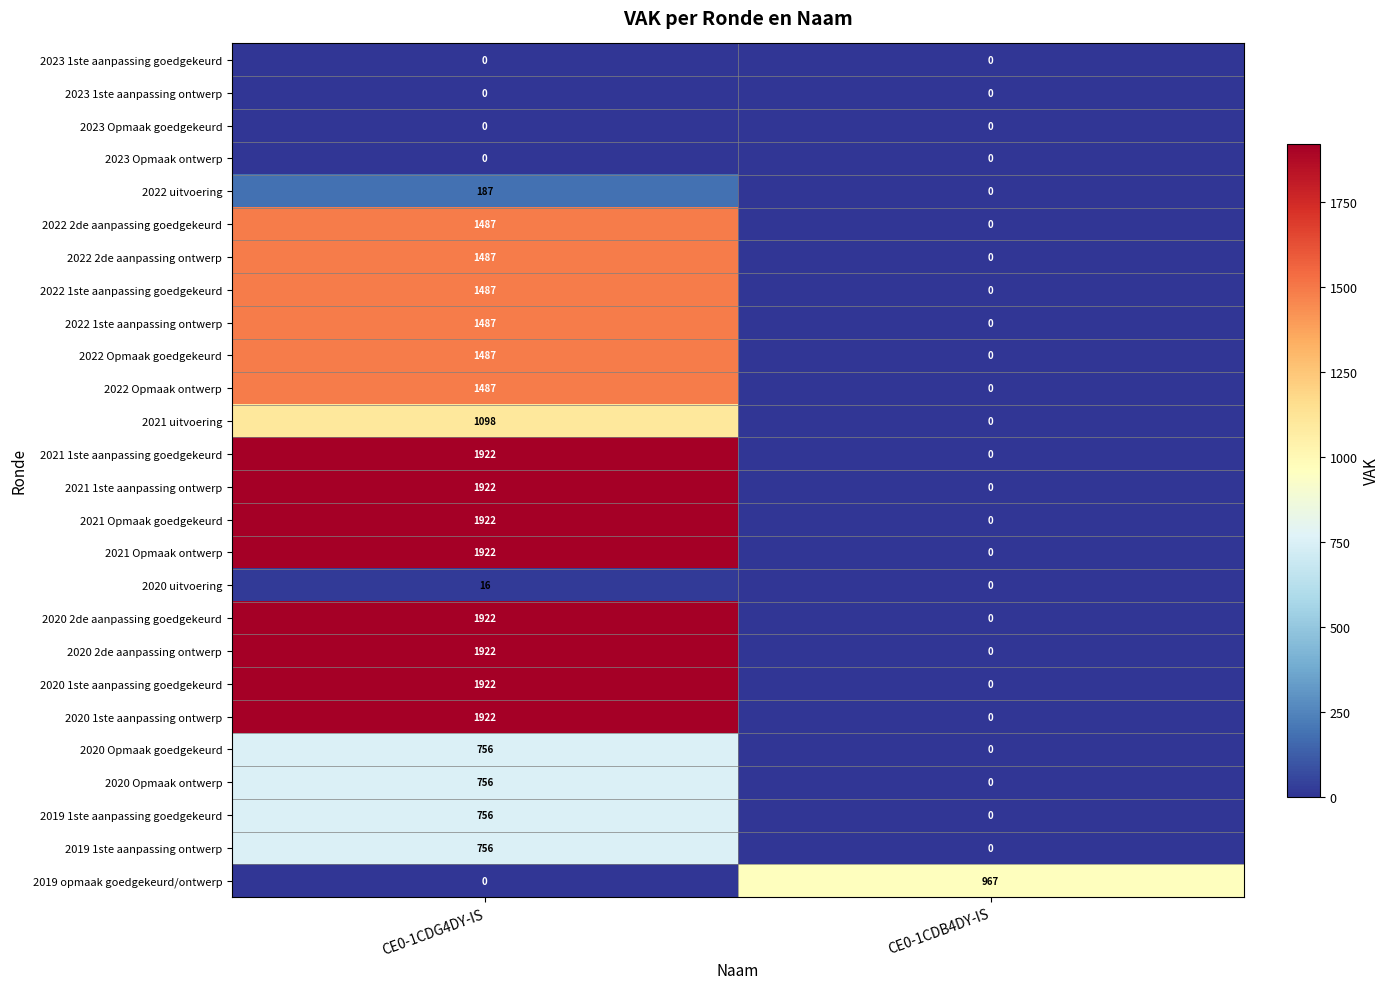

List the labels in order of 2021 uitvoering value, largest first.

CE0-1CDG4DY-IS, CE0-1CDB4DY-IS